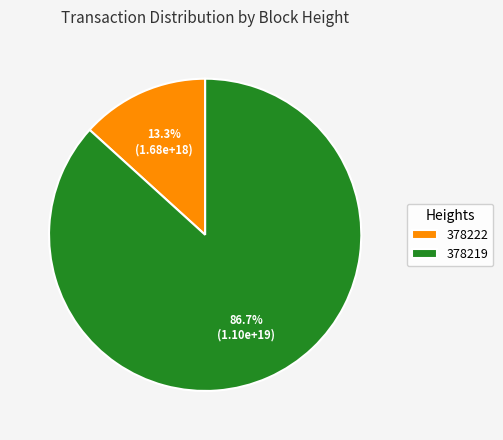

Is the sum of 378222 and 378219 greater than half?

Yes